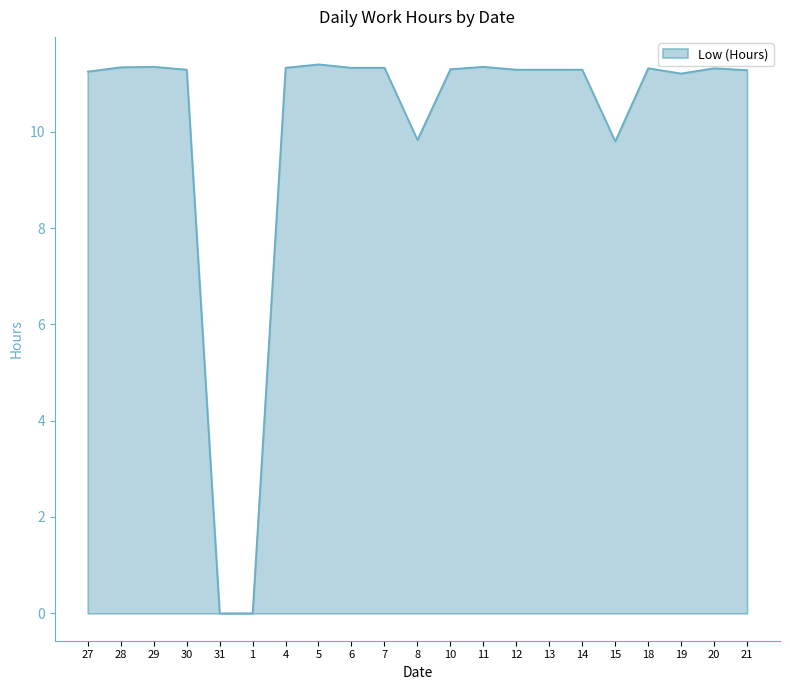

What position from the left is 31?

5